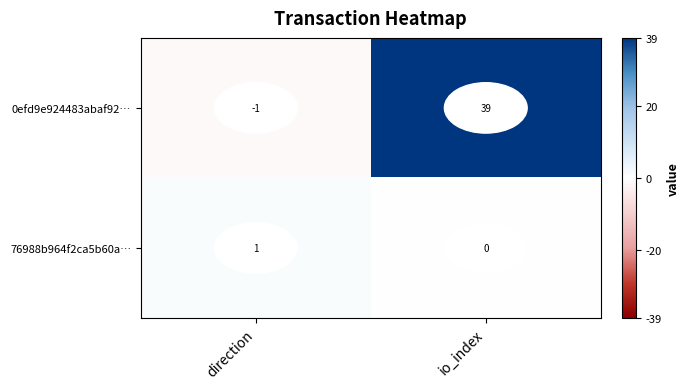

Is the value of 0efd9e924483abaf92… at direction greater than the value of 76988b964f2ca5b60a… at direction?

No